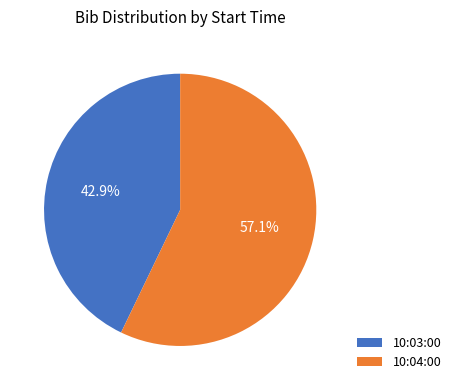

Between 10:03:00 and 10:04:00, which is larger?

10:04:00